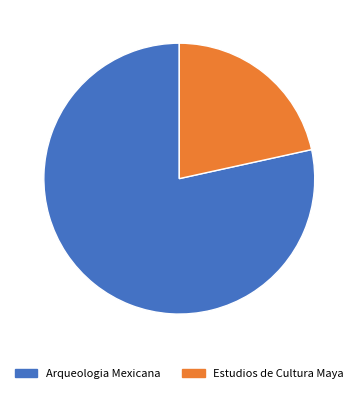

Is the sum of Arqueologia Mexicana and Estudios de Cultura Maya greater than half?

Yes